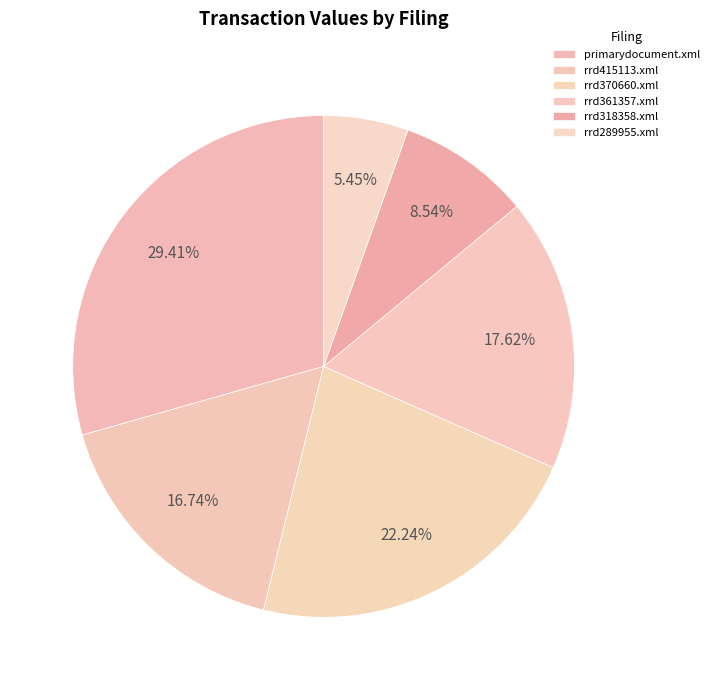

Rank the categories by value from highest to lowest.

primarydocument.xml, rrd370660.xml, rrd361357.xml, rrd415113.xml, rrd318358.xml, rrd289955.xml